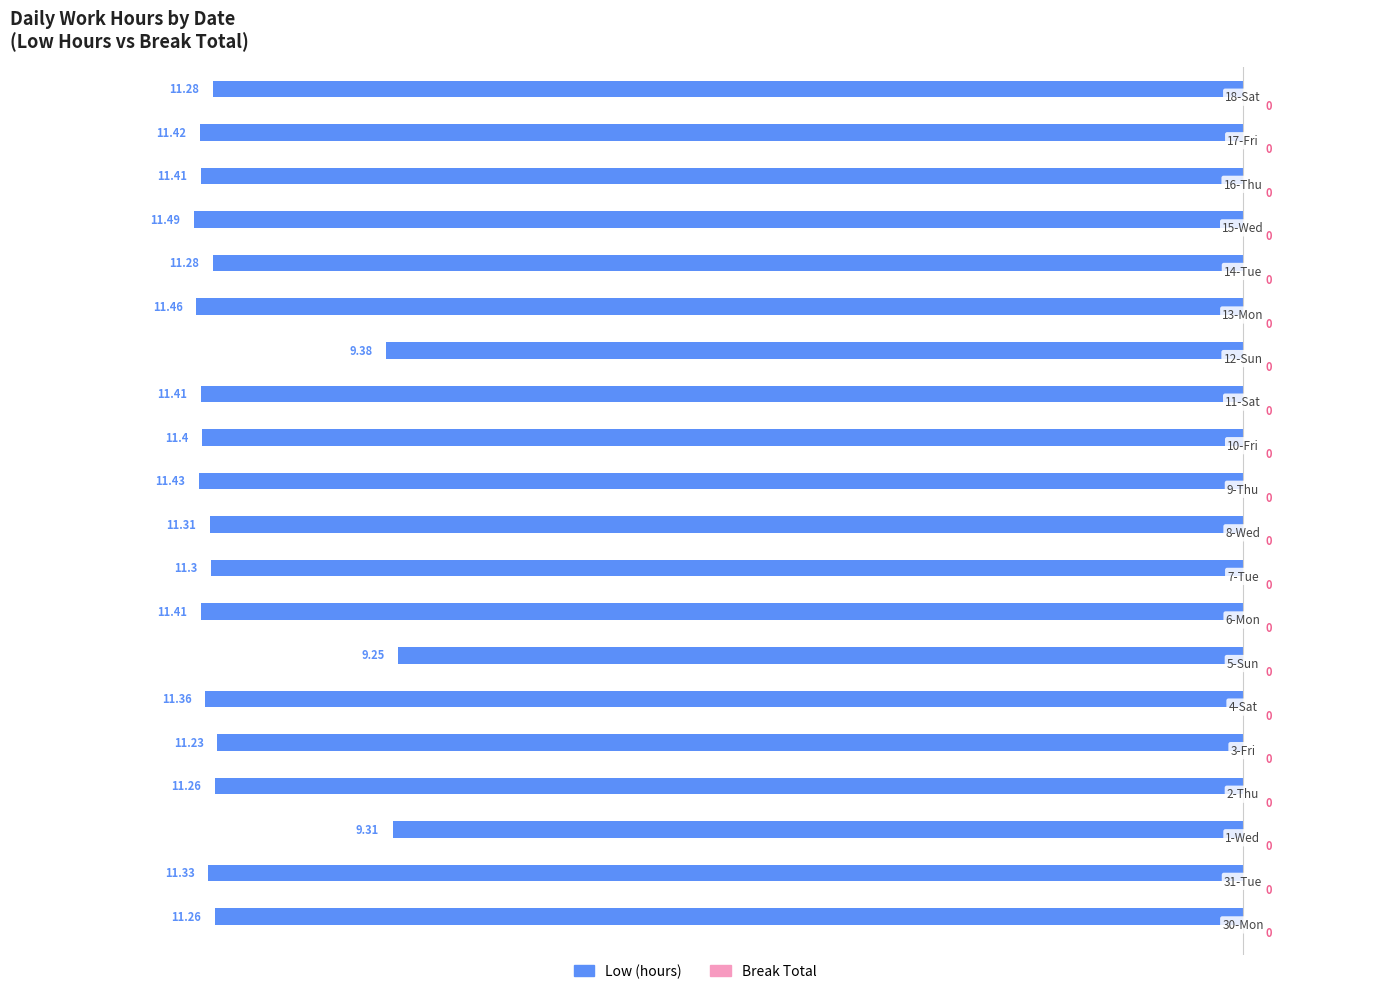

Reading left to right, transcribe all the data shown in this chart.

Low (hours): -11.3	-11.3	-9.3	-11.3	-11.2	-11.4	-9.2	-11.4	-11.3	-11.3	-11.4	-11.4	-11.4	-9.4	-11.5	-11.3	-11.5	-11.4	-11.4	-11.3
Break Total: 0.4	0.4	0.4	0.4	0.4	0.4	0.4	0.4	0.4	0.4	0.4	0.4	0.4	0.4	0.4	0.4	0.4	0.4	0.4	0.4